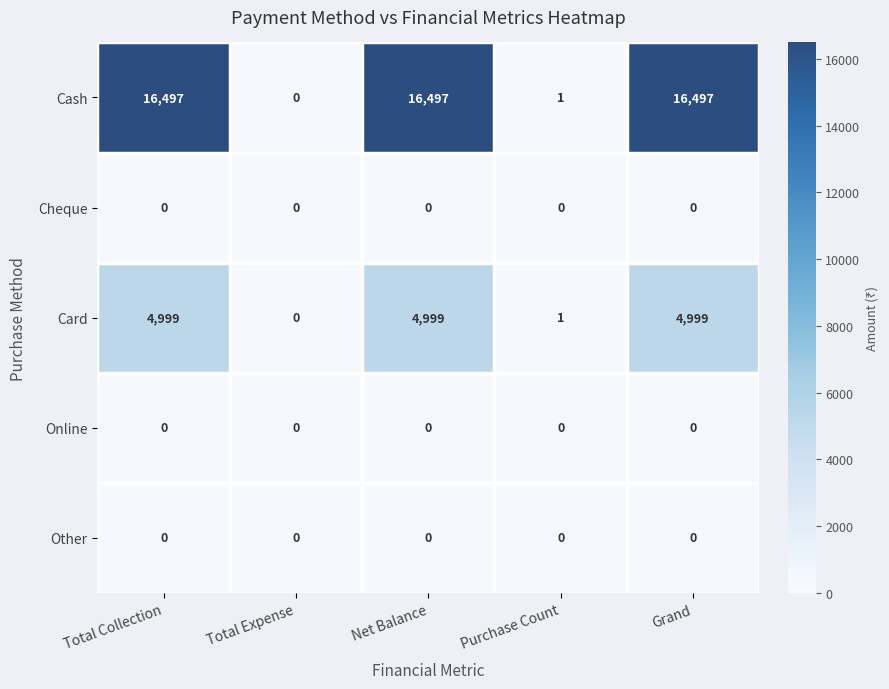

What is the sum of all Cash values?

49492